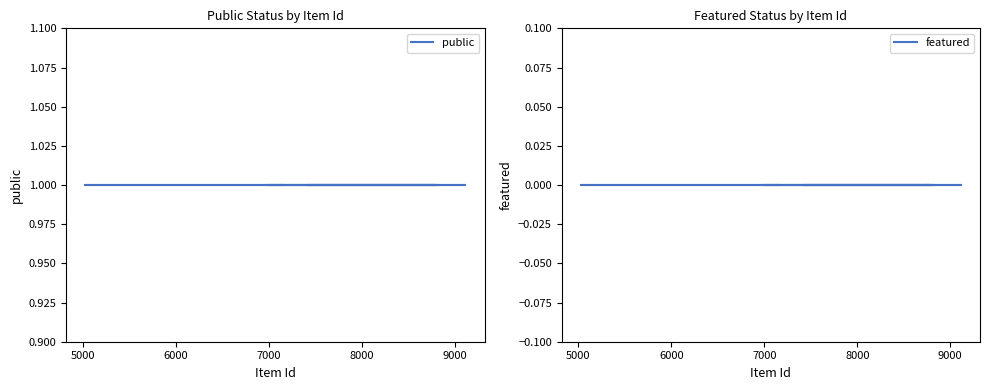

Reading left to right, list all the values displayed in this chart.

public: 1	1	1	1	1	1	1	1	1	1	1	1	1	1	1	1	1	1	1	1
featured: 0	0	0	0	0	0	0	0	0	0	0	0	0	0	0	0	0	0	0	0